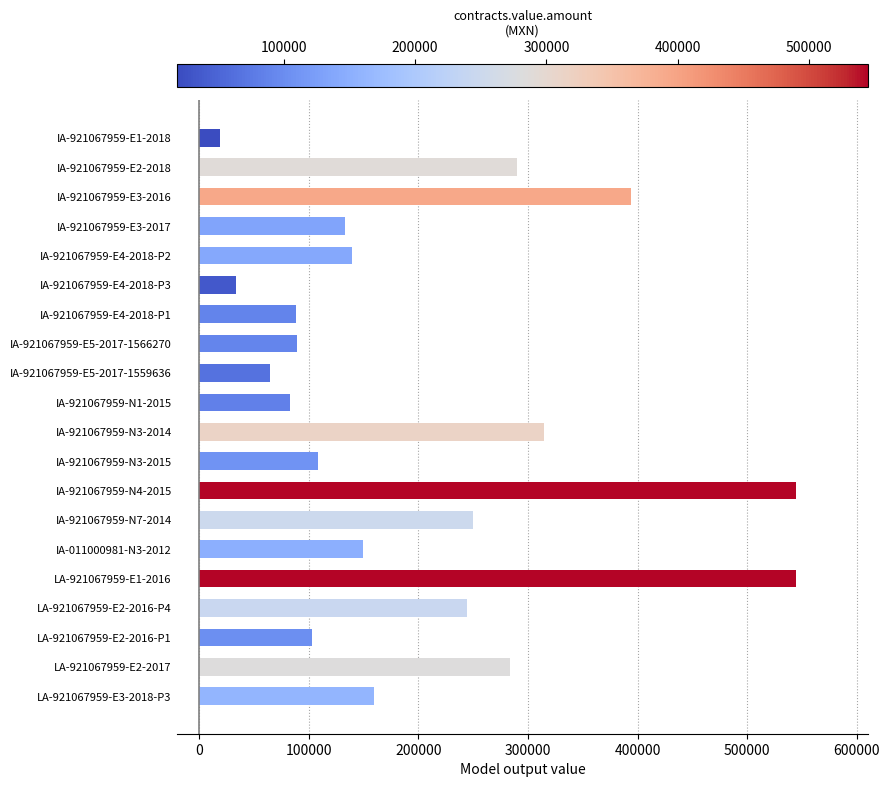

What is the ratio of the value at IA-921067959-E5-2017-1559636 to the value at IA-011000981-N3-2012?

0.4